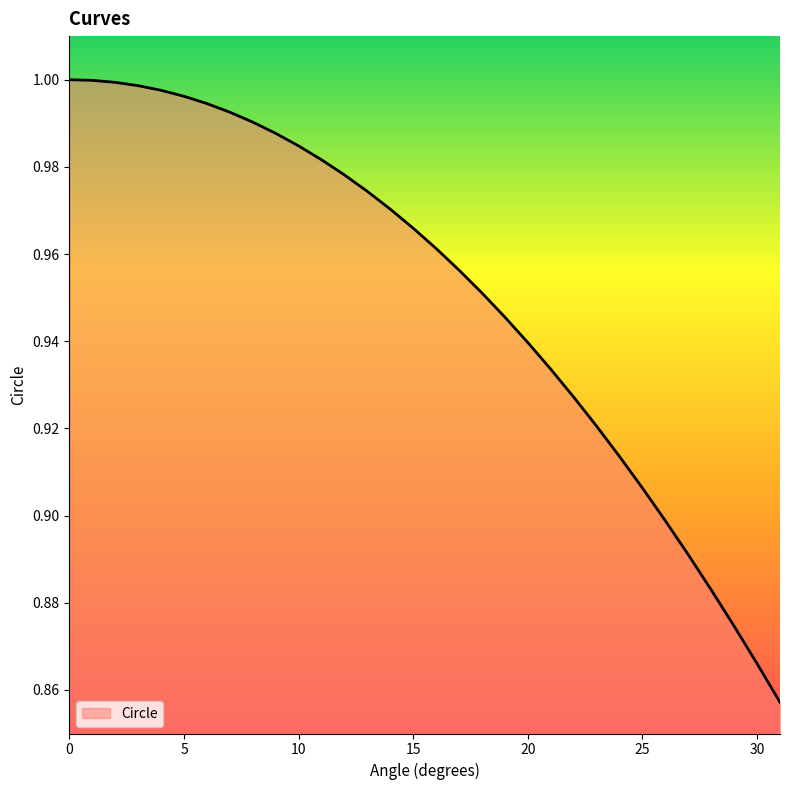

What is the value of the 25th point from the left?

0.9